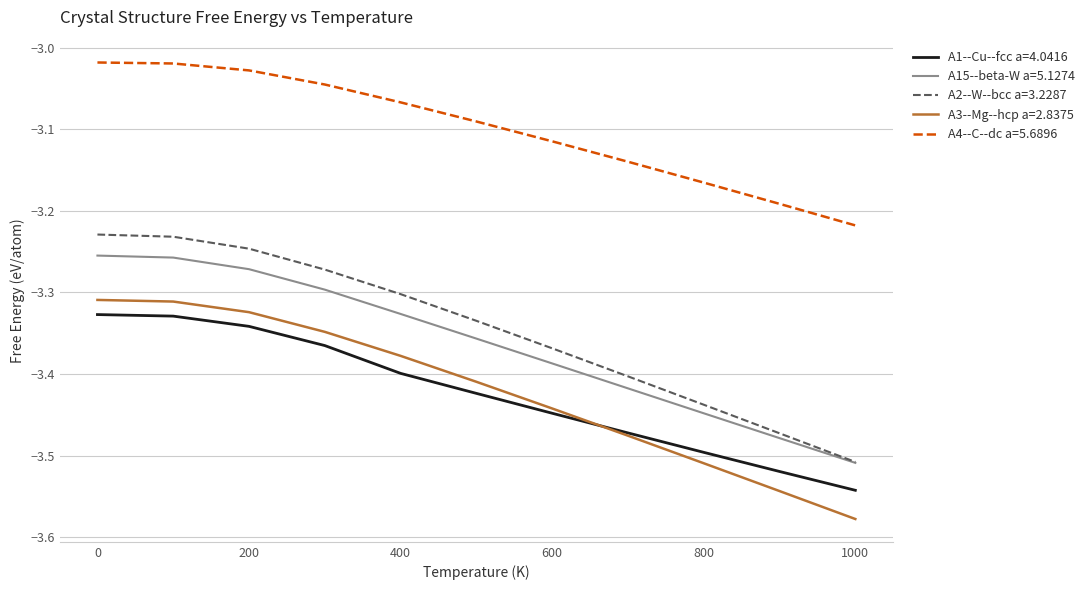

Which series has the largest total across all categories?

A4--C--dc a=5.6896